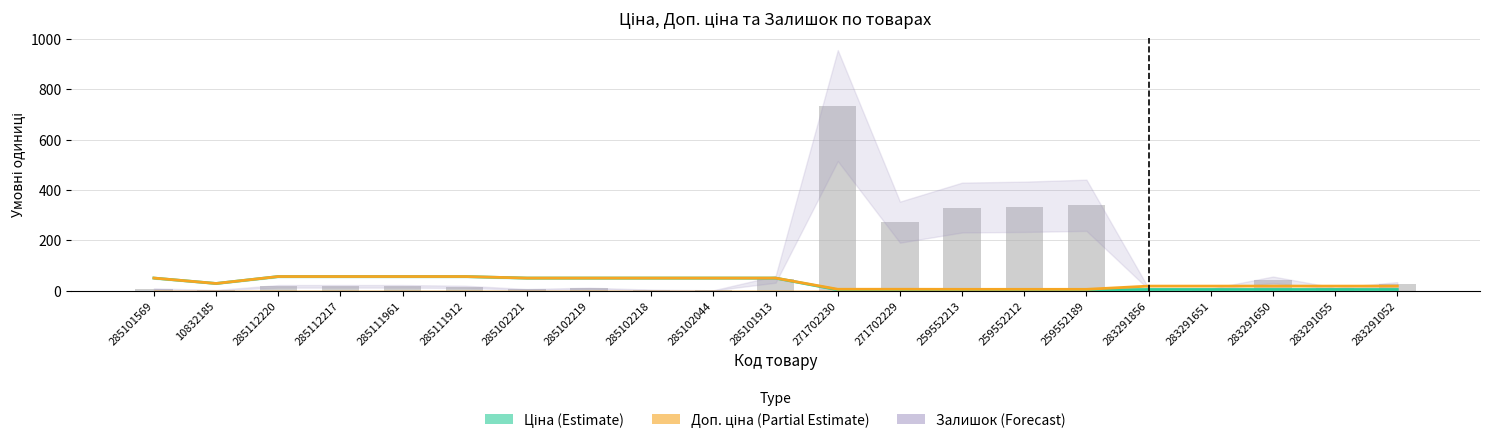

What is the total value across all series at 259552212?

341.6